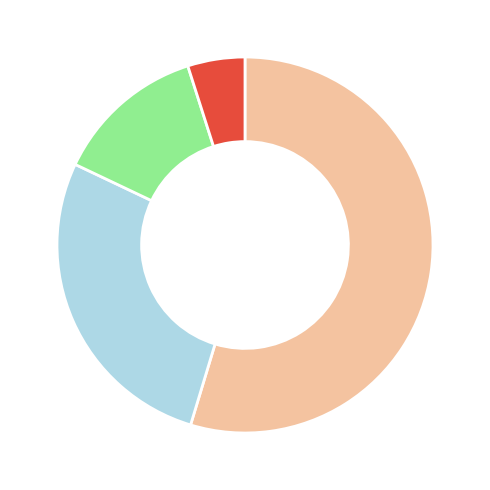

Is there any slice that represents more than half of the pie?

Yes